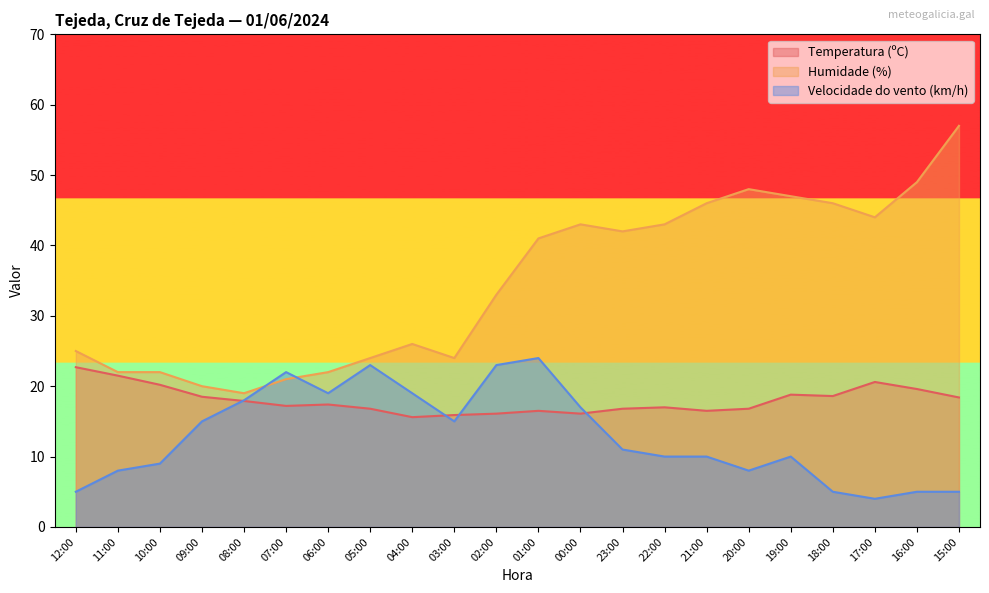

What is the difference between the Humidade (%) values at 21:00 and 09:00?

26.0